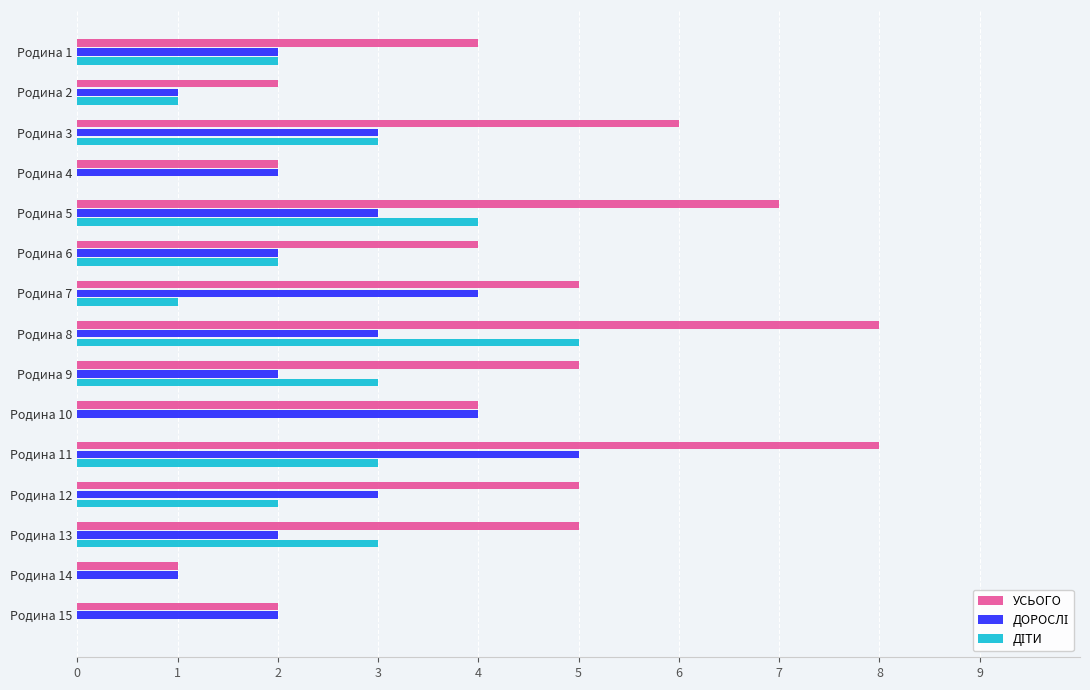

Between Родина 13 and Родина 14, which series saw the biggest shift?

УСЬОГО